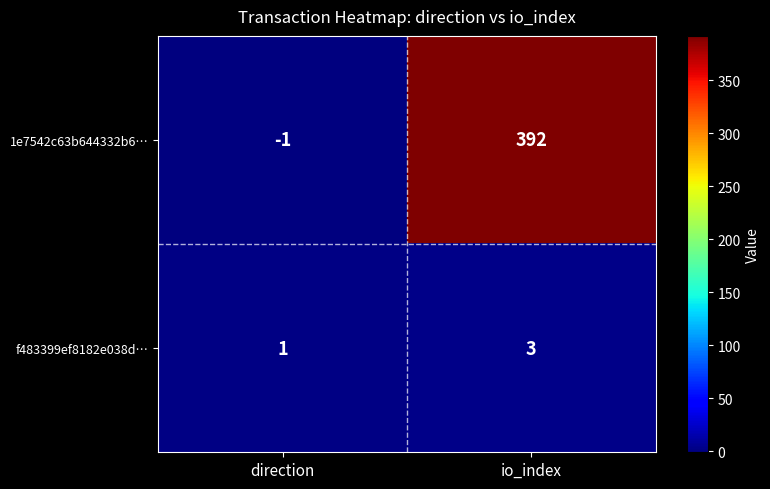

What is the sum of the f483399ef8182e038d… values at direction and io_index?

4